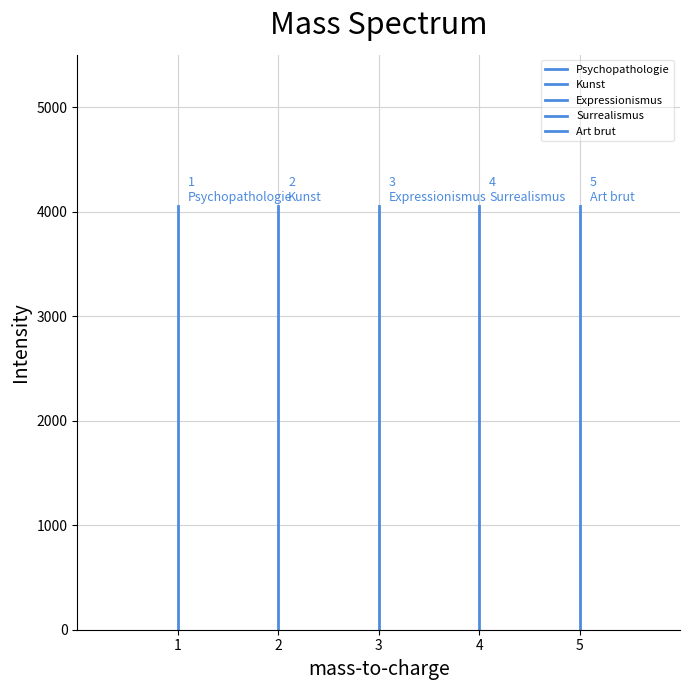

The Surrealismus series shows 0 at 4. True or false?

True